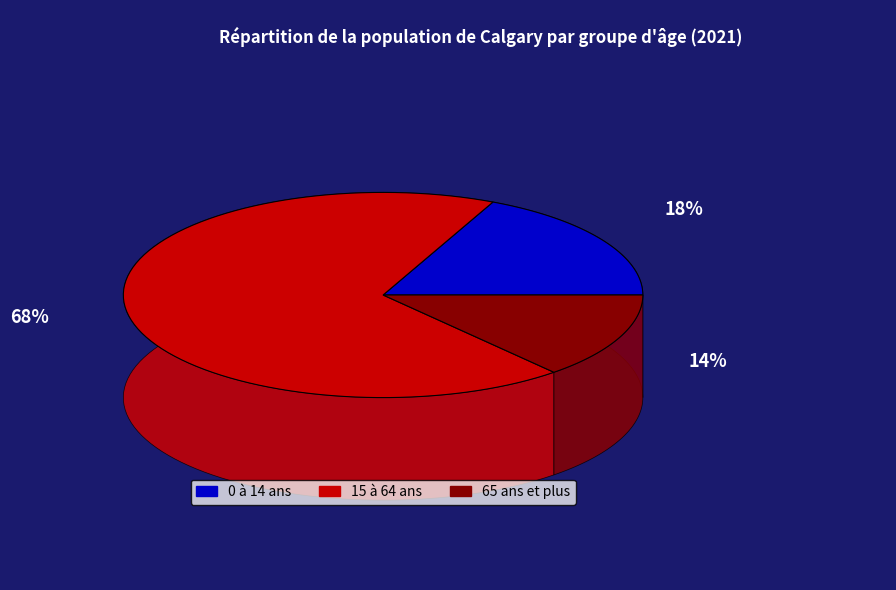

Is it true that 15 à 64 ans is 55% of the pie?

False